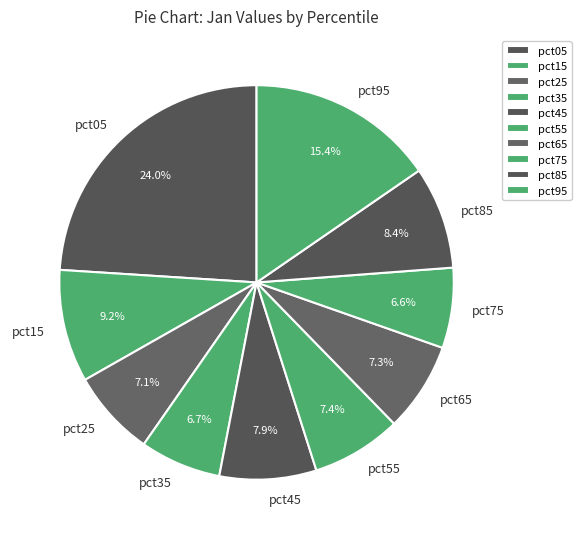

Which has a higher value, pct15 or pct95?

pct95